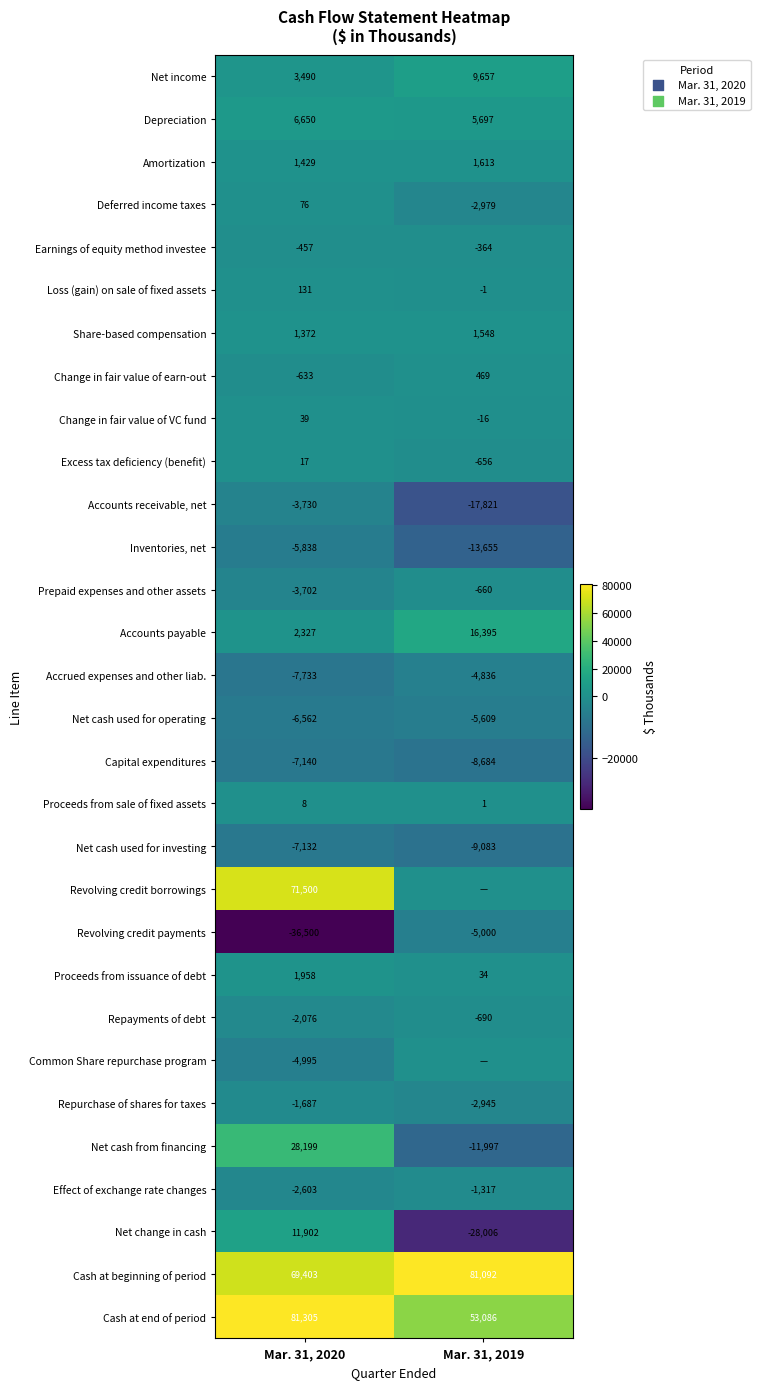

At how many categories does at least one series exceed 17658?

2